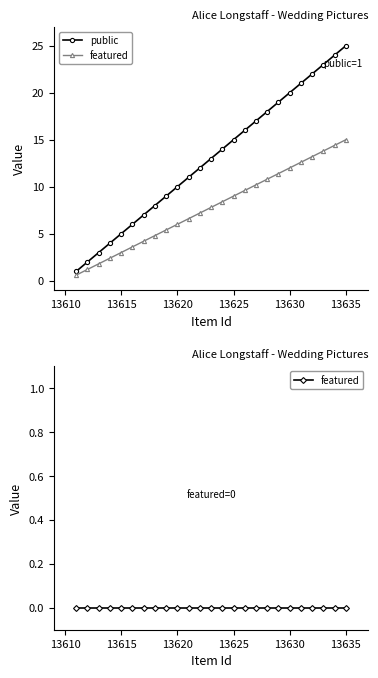

Between 19 and 13610, which is larger?

19